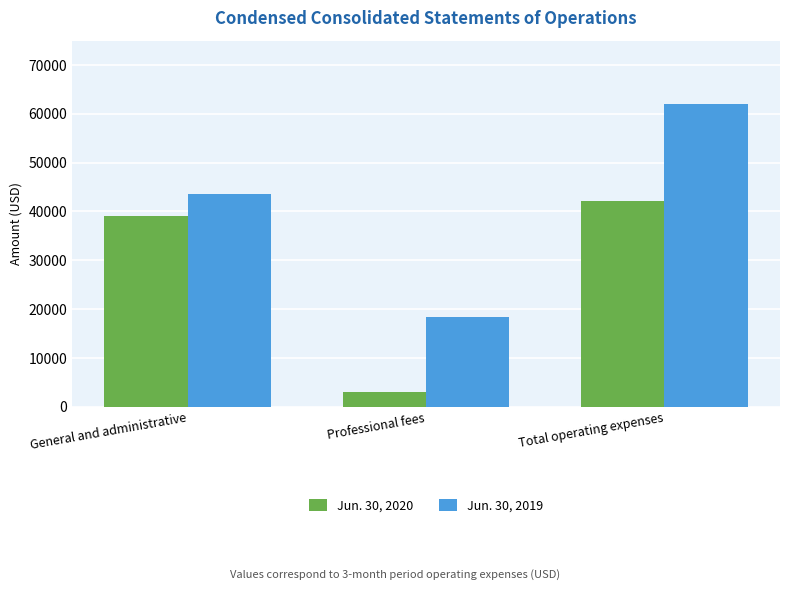

Where is Jun. 30, 2019 nearest to the value 40208?

General and administrative